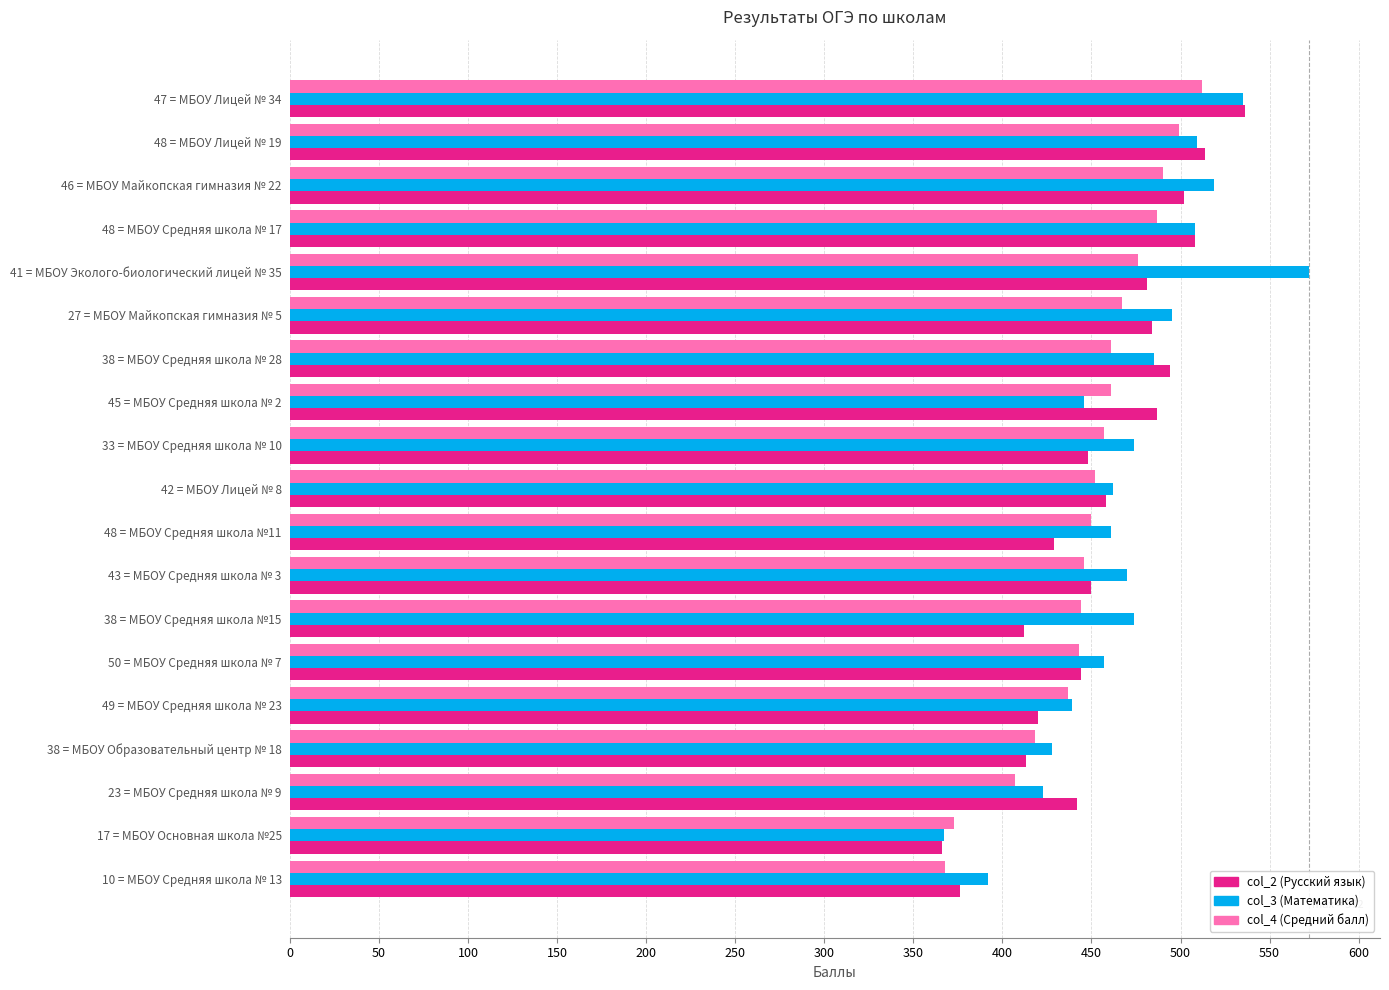

What is the spread (max minus min) of values at 46 = МБОУ Майкопская гимназия № 22?

29